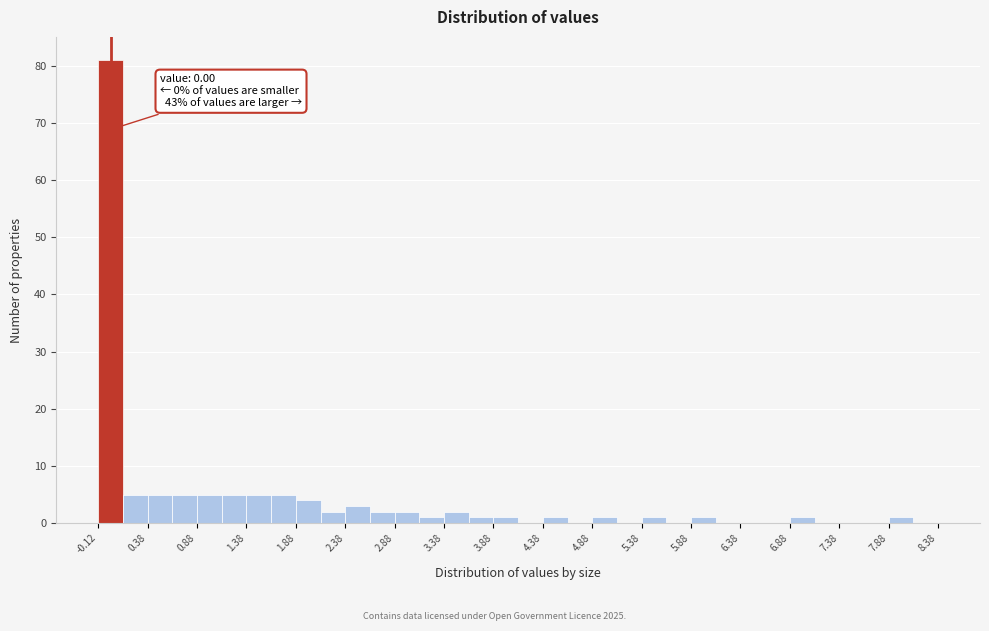

Which range on the x-axis has the tallest bar?

-0.125 to 0.125